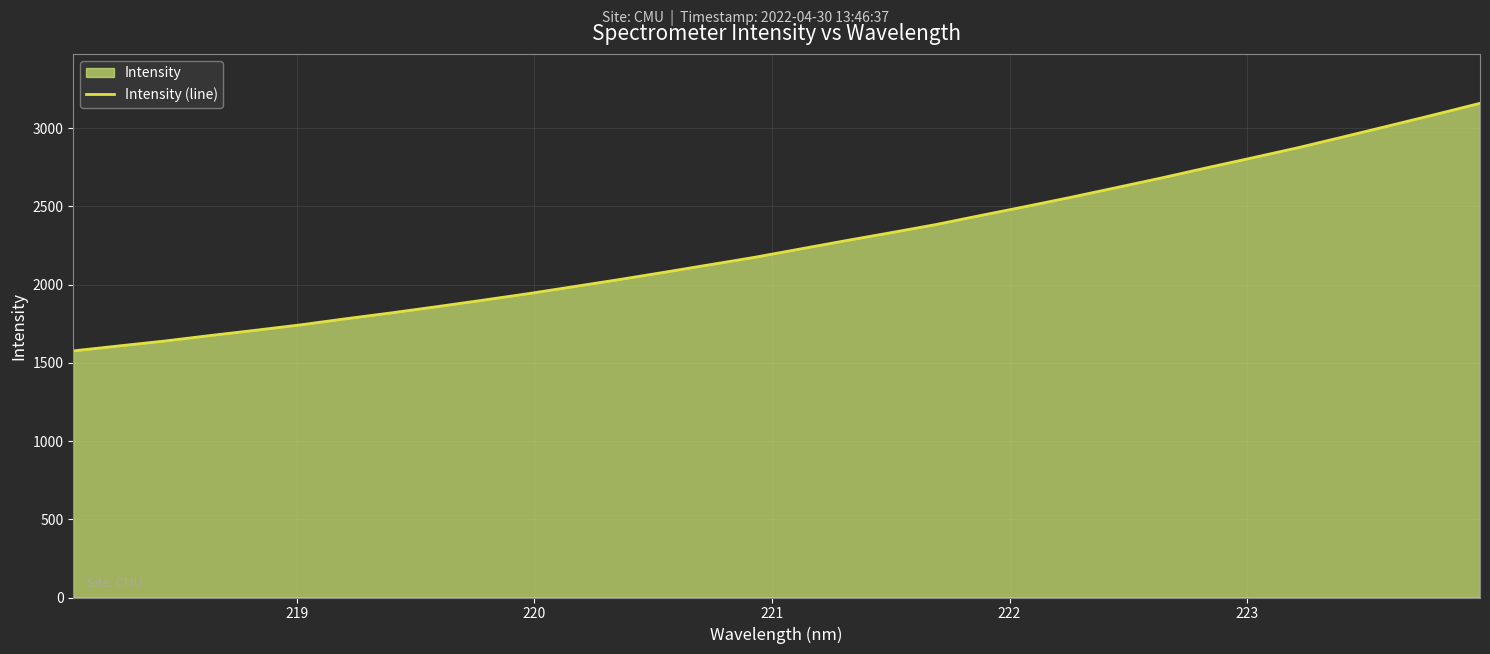

How many values exceed 2227?

16